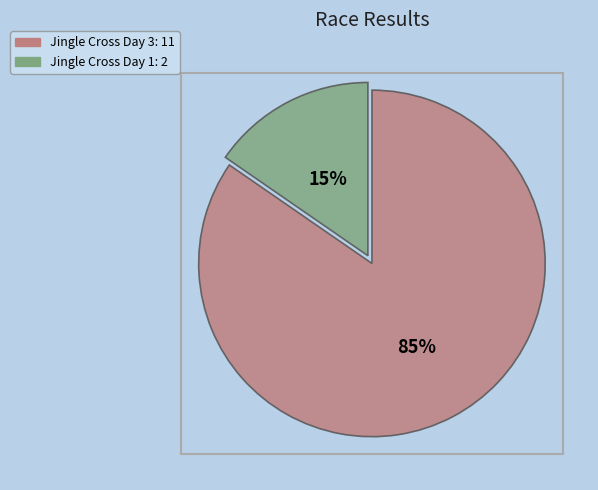

Does Jingle Cross Day 3 represent more than half of the total?

Yes